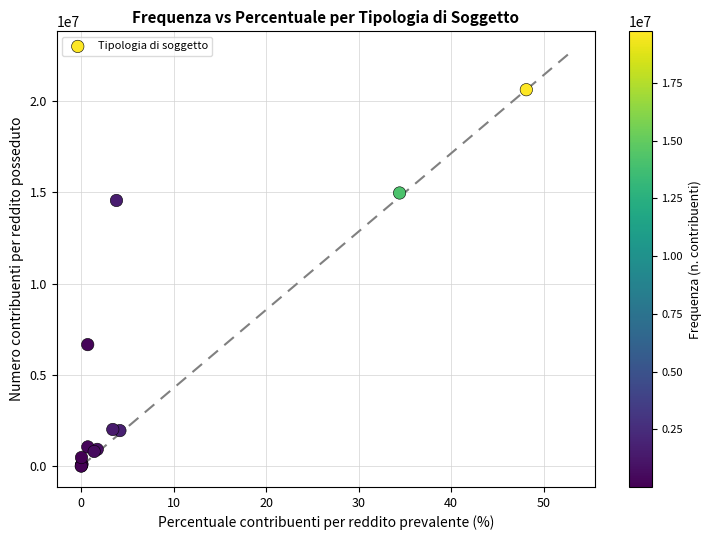

What Y value in the scatter plot is closest to 10313533?

6661092